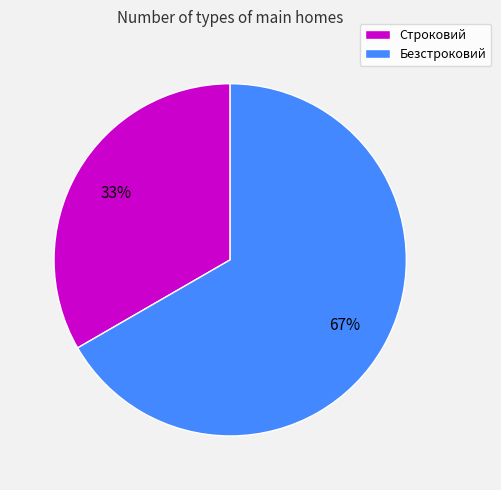

How many segments does this pie chart have?

2